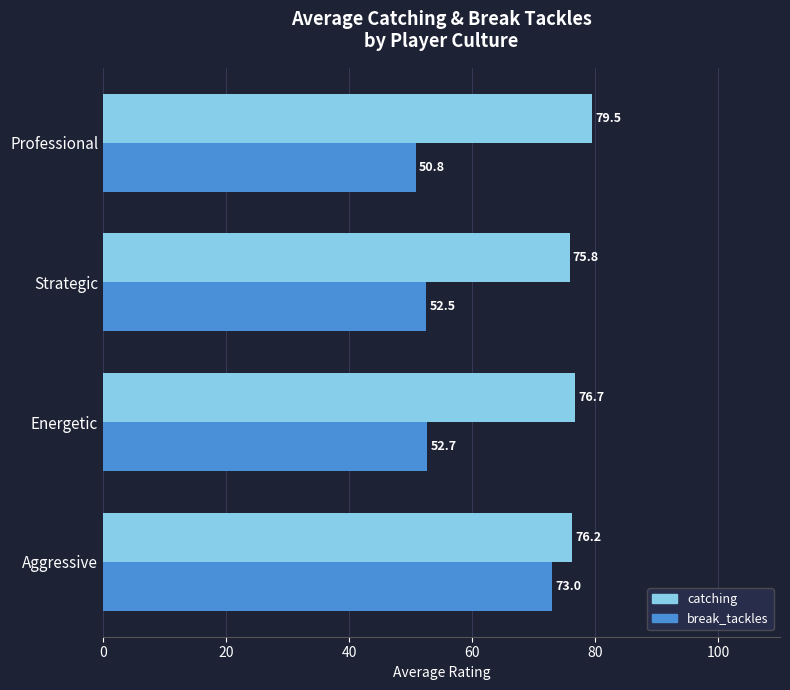

What is the greatest value displayed?

79.5